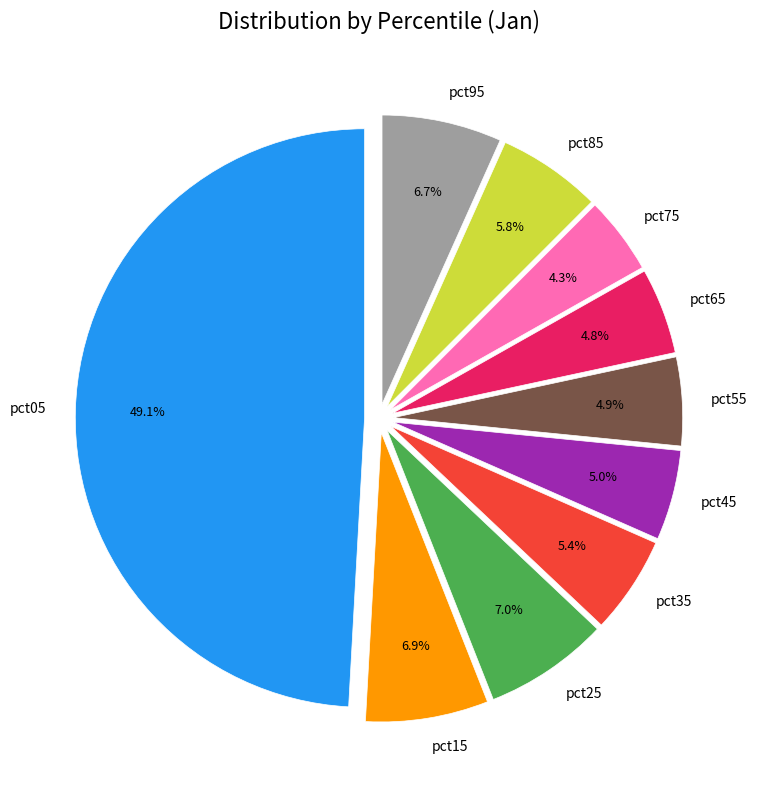

What percentage is the pct65 slice, to the nearest percent?

5%